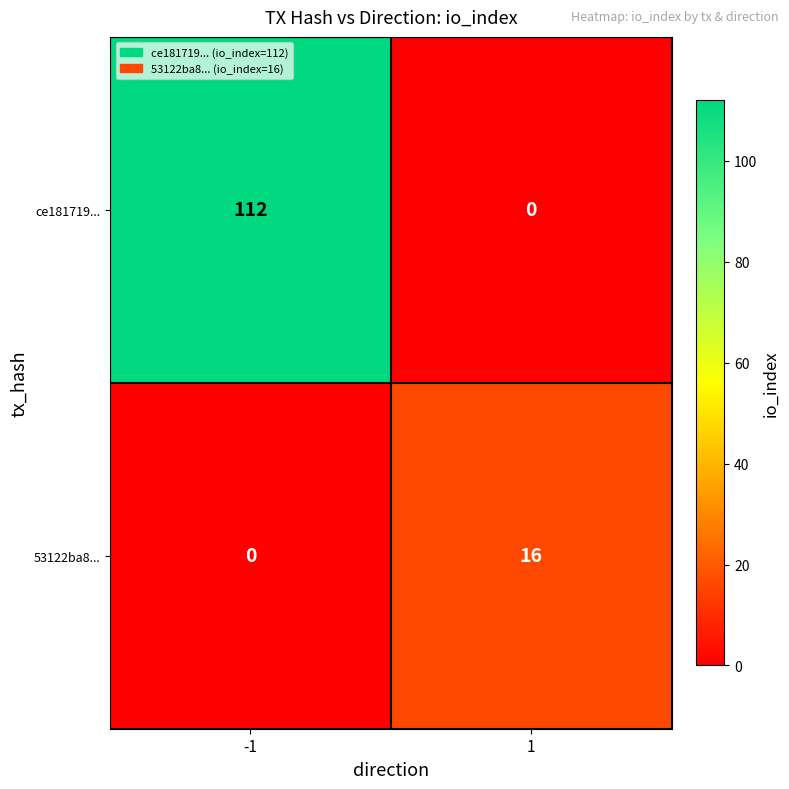

What is the average value of the 53122ba8... series?

8